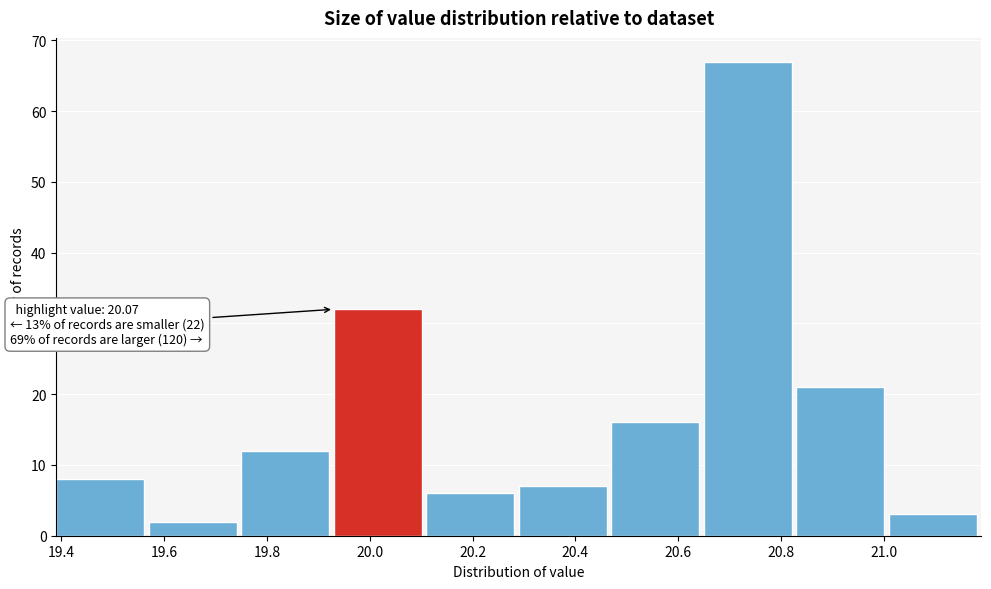

Over which range of the x-axis is the bar tallest?

20.65 to 20.83